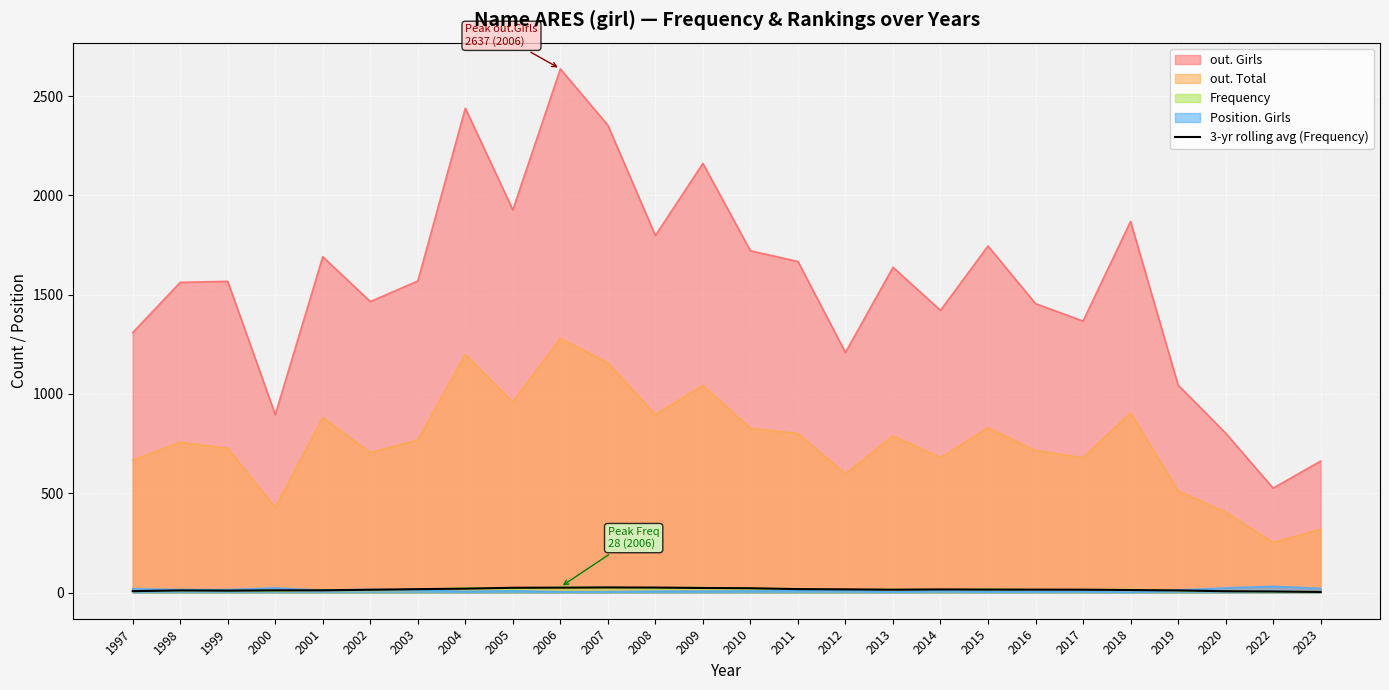

True or false: out. Girls has a value of 843.9 at 2007.

False